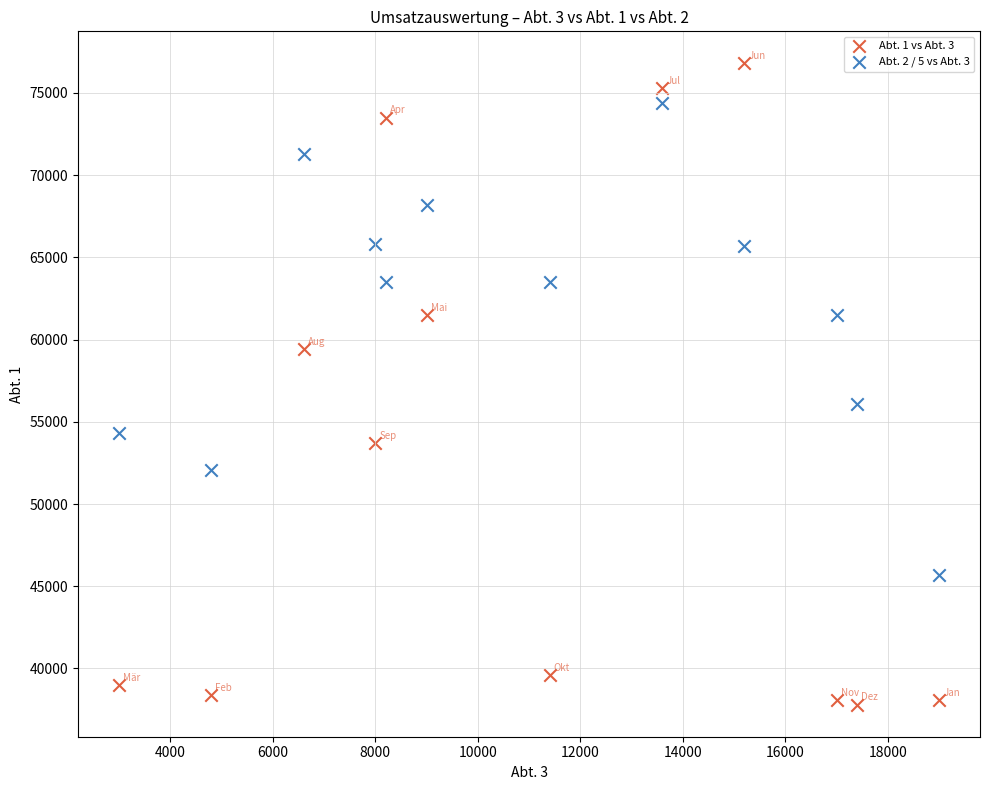

Across all series, what Y value is closest to 57300?

56100